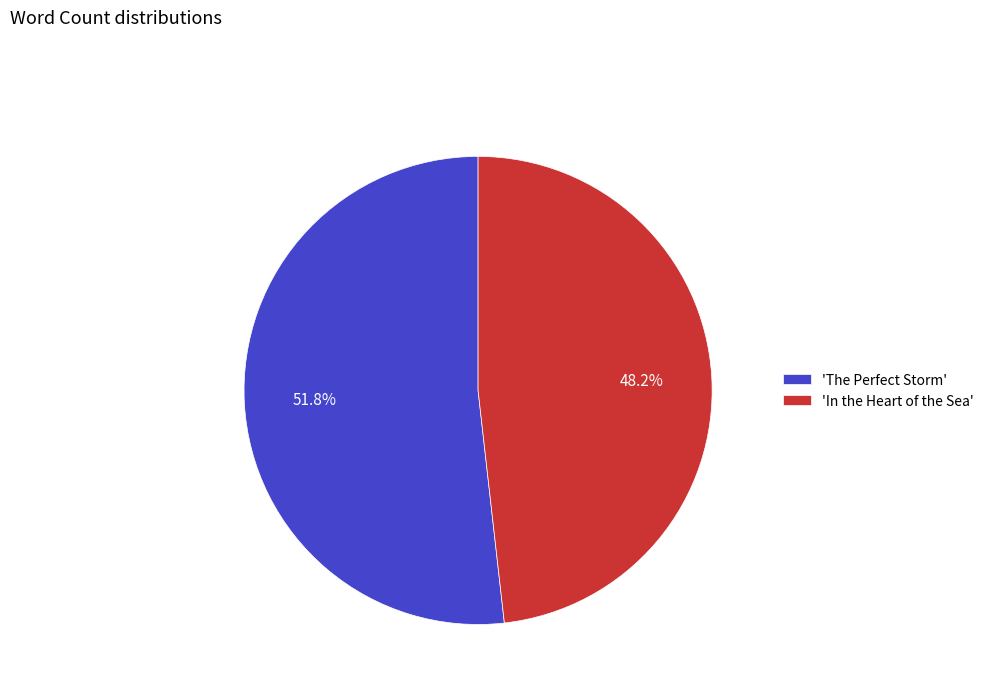

Approximately how many times larger is the value at 'The Perfect Storm' compared to 'In the Heart of the Sea'?

1.1